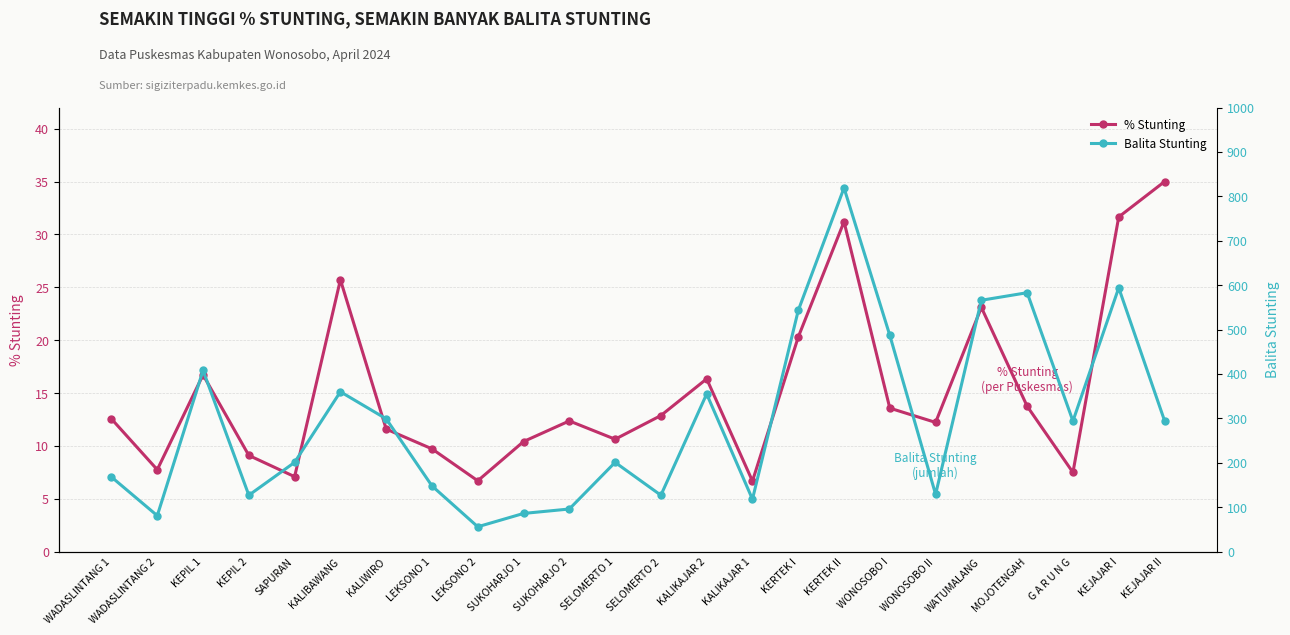

What is the minimum value for % Stunting?

6.7